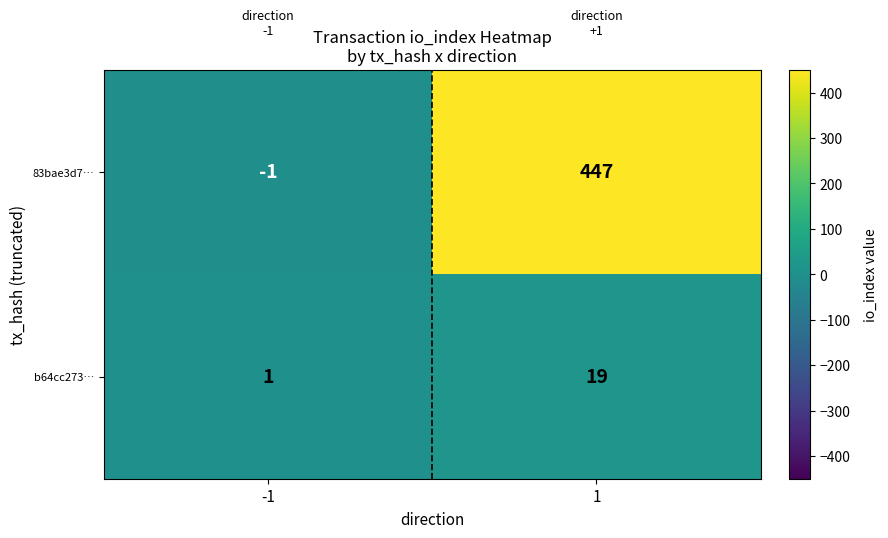

The value of 83bae3d7… at -1 is -1. True or false?

True